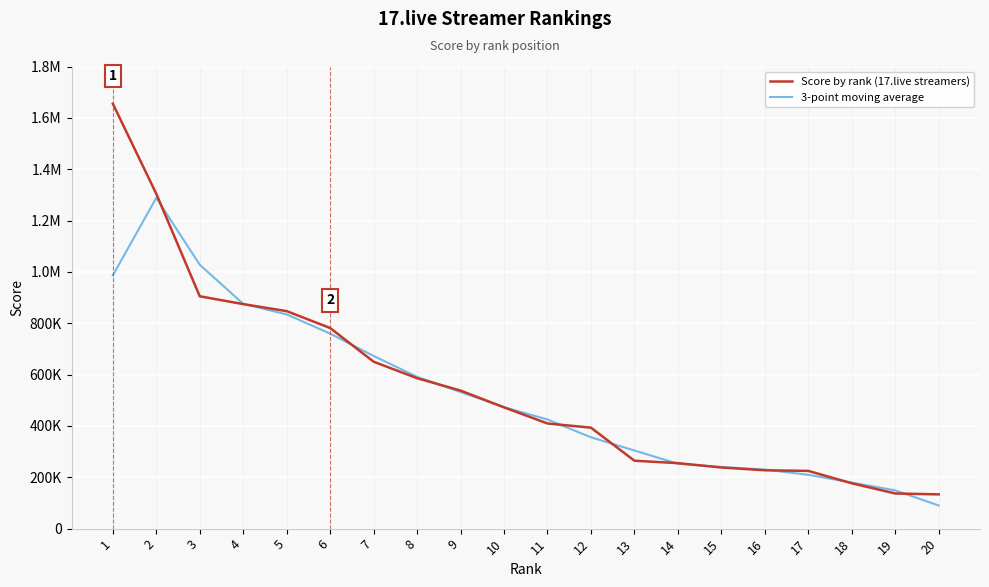

What is the difference between the 3-point moving average values at 11 and 7?

247438.7